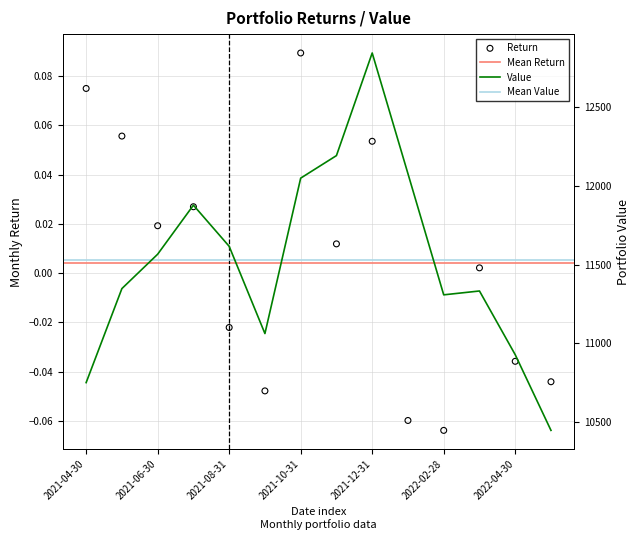

Which series has the largest Y range (max minus min)?

Value